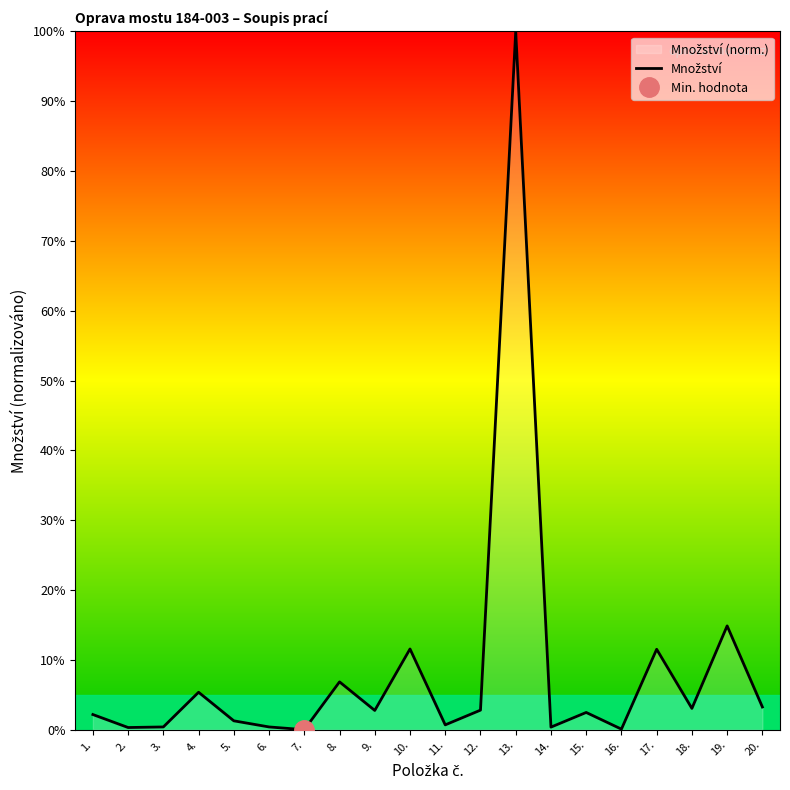

At which label does the data first exceed 2?

1.